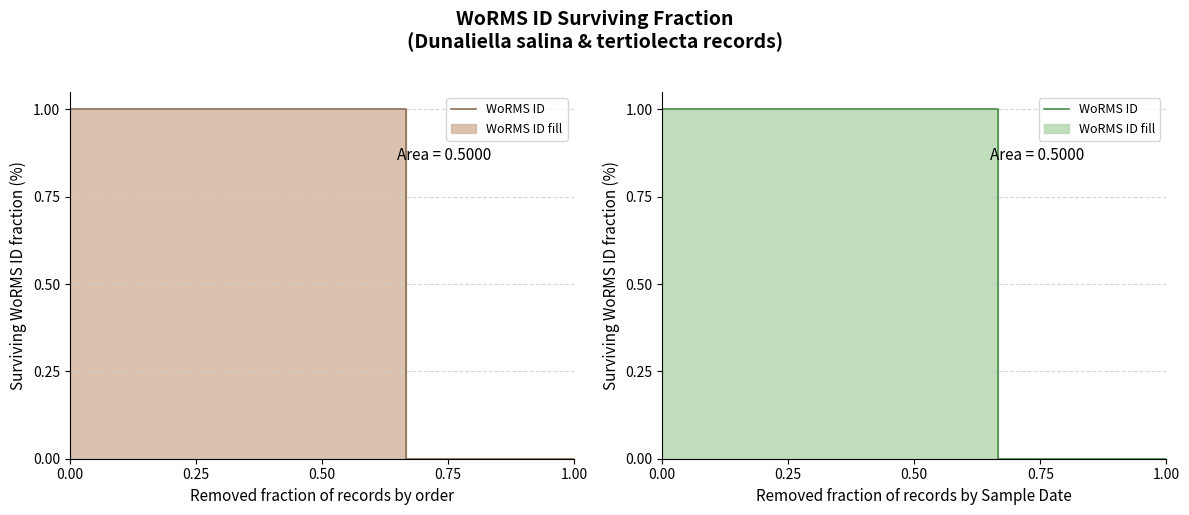

What is the difference between the maximum and minimum values?

1.0